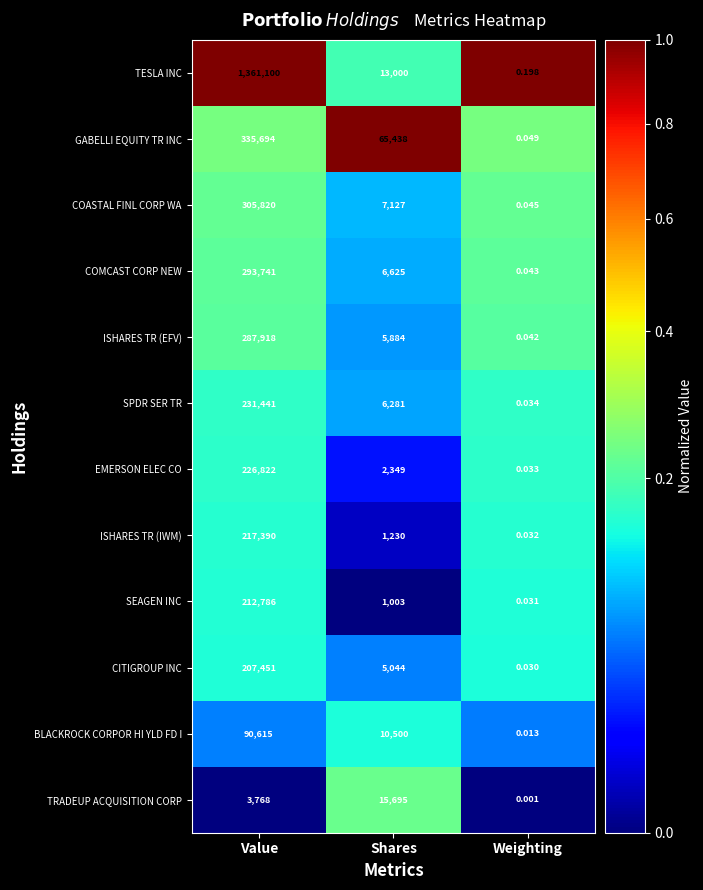

Rank the series by their maximum value, from lowest to highest.

TRADEUP ACQUISITION CORP, BLACKROCK CORPOR HI YLD FD I, CITIGROUP INC, SEAGEN INC, ISHARES TR (IWM), EMERSON ELEC CO, SPDR SER TR, ISHARES TR (EFV), COMCAST CORP NEW, COASTAL FINL CORP WA, GABELLI EQUITY TR INC, TESLA INC